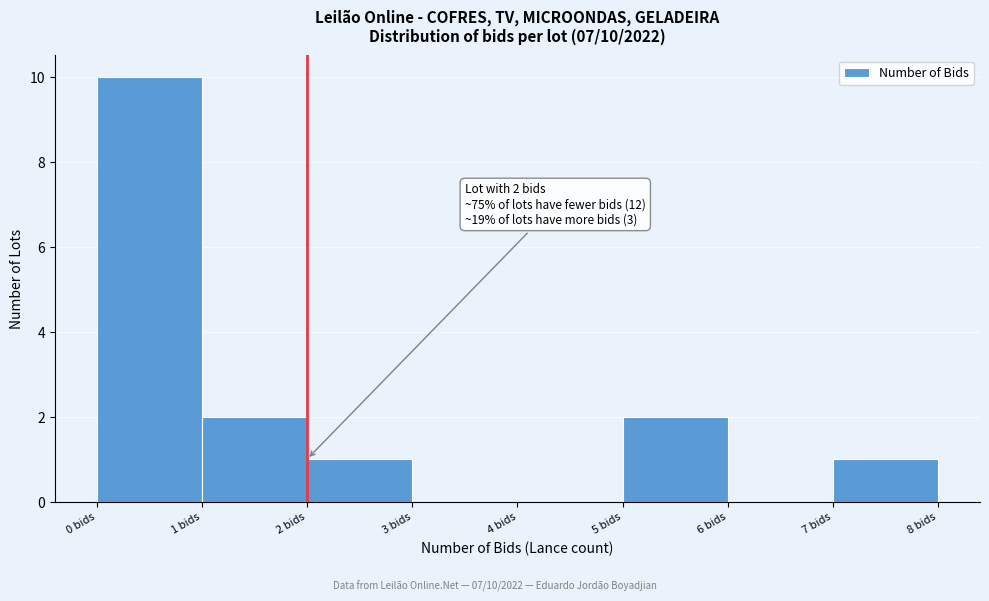

Which range on the x-axis has the tallest bar?

0 to 1